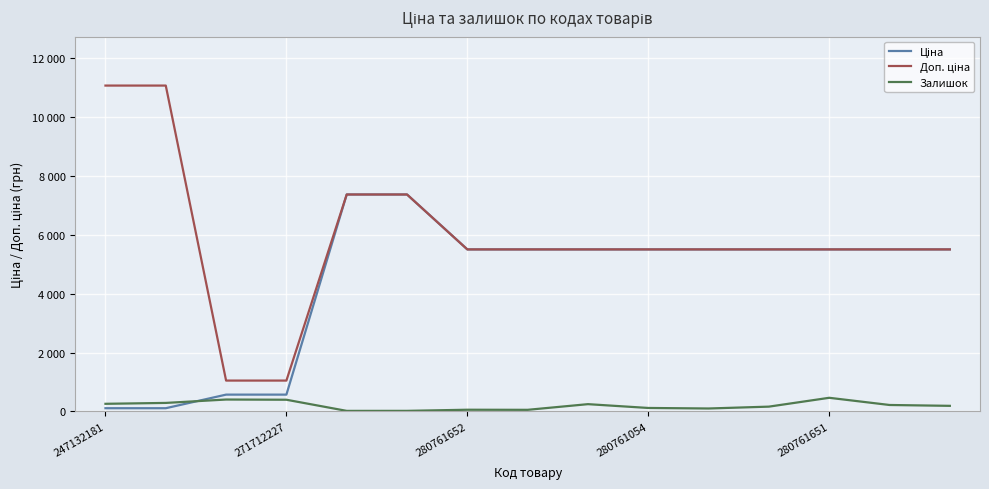

Does the chart display data point markers on the line(s)?

No